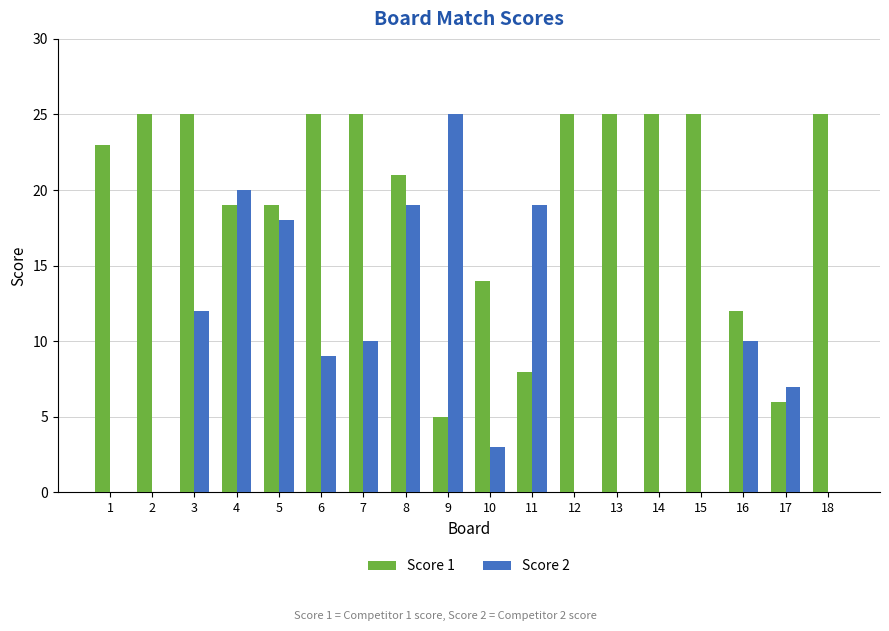

What is the difference between the Score 2 values at 6 and 9?

16